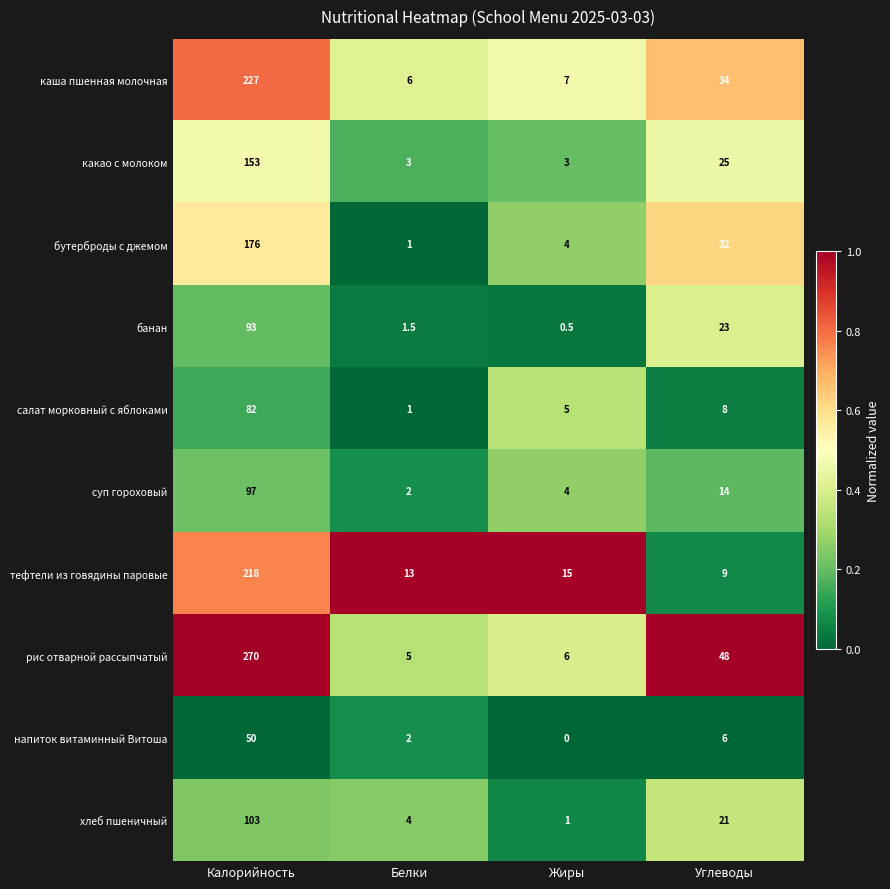

True or false: суп гороховый has a value of 14.0 at Углеводы.

True